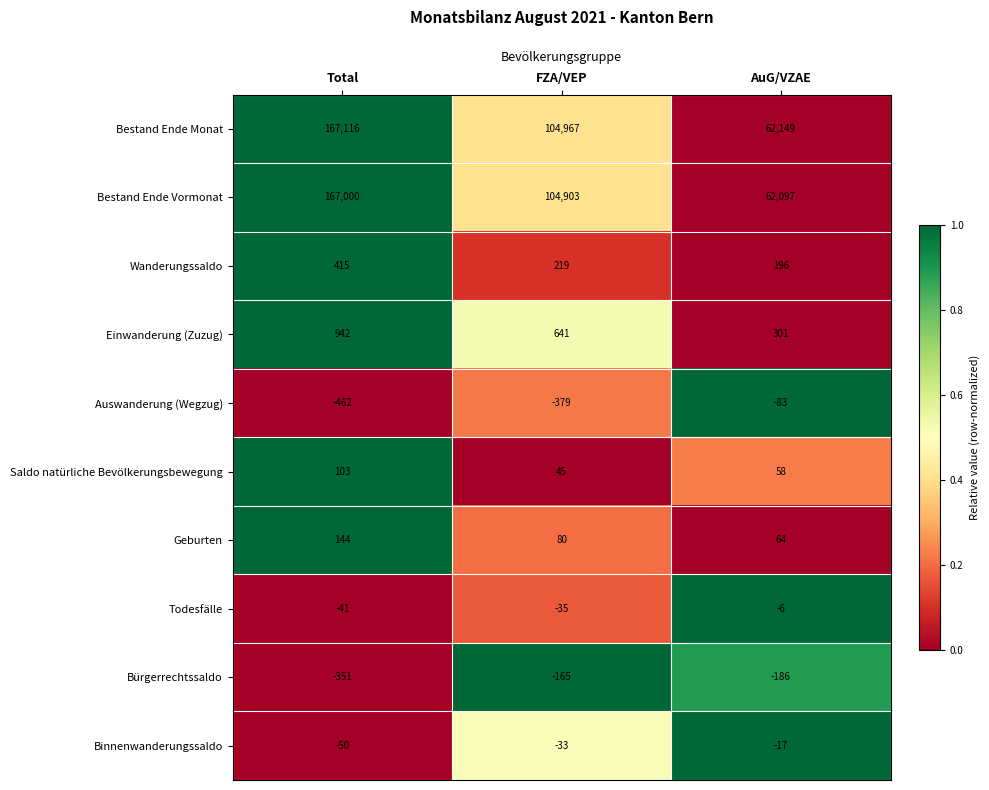

The value of Geburten at Total is 144. True or false?

True